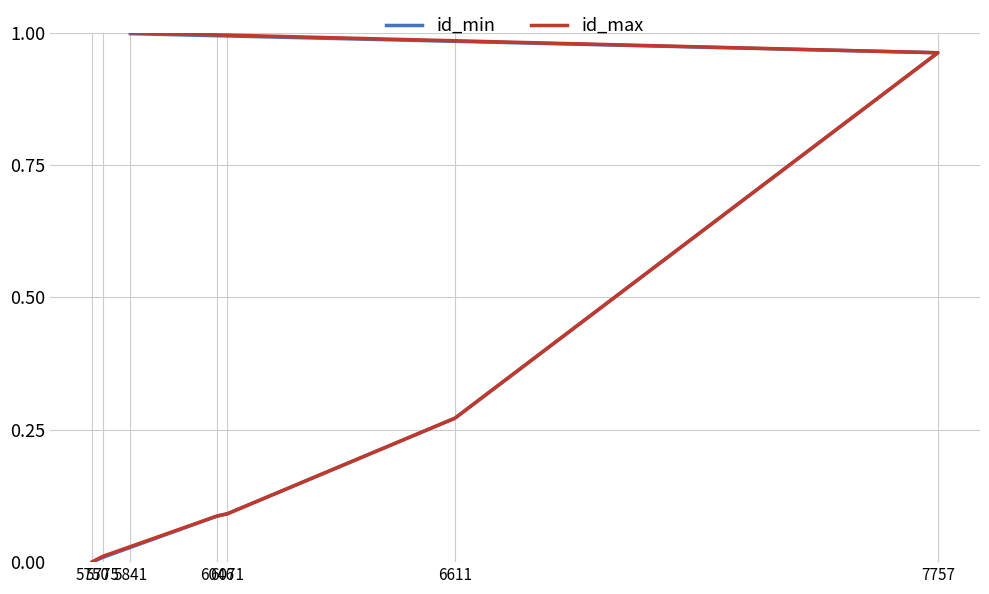

What is the sum of all id_max values?

2.4